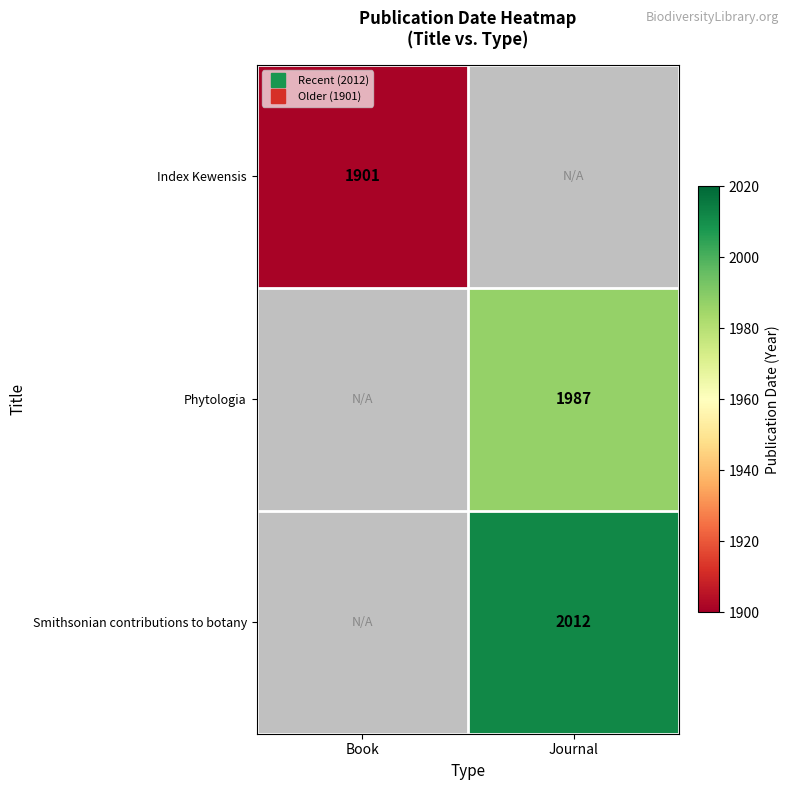

Count the number of data series in this chart.

3